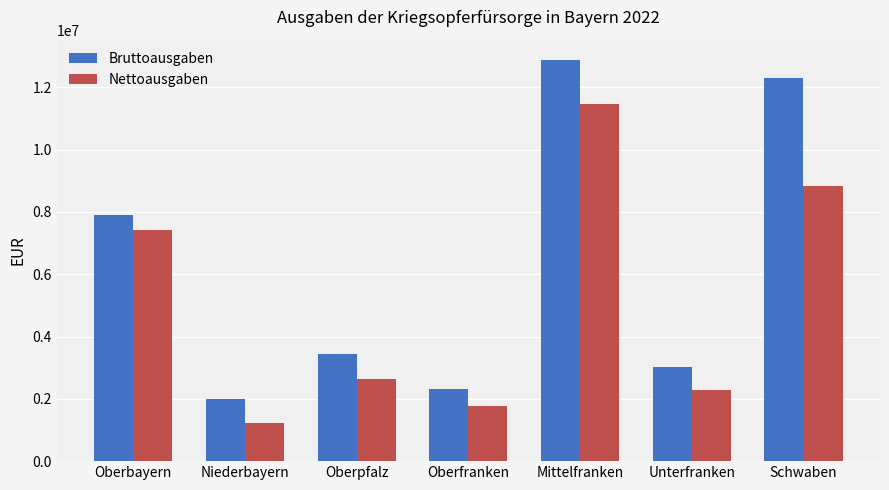

Is the value of Bruttoausgaben at Mittelfranken greater than the value of Nettoausgaben at Oberbayern?

Yes